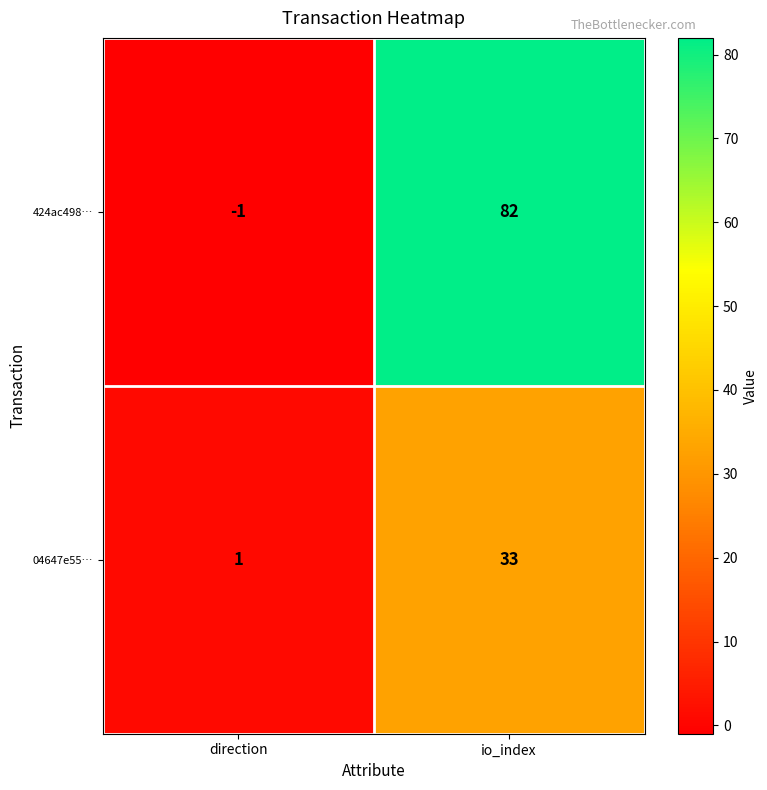

How many data points does each series have?

2